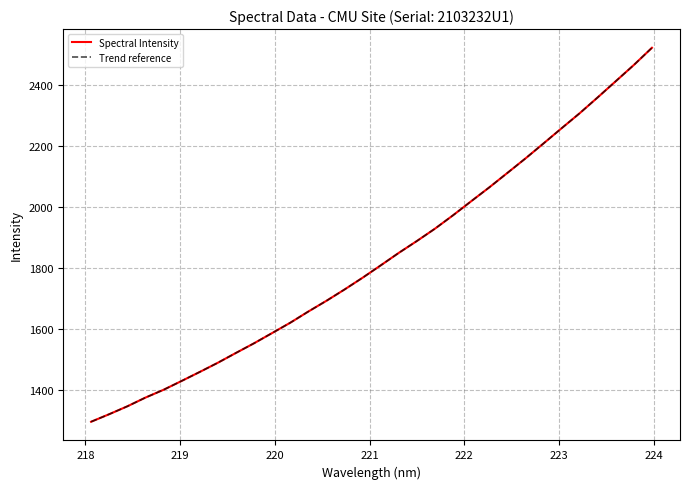

True or false: Trend reference and Spectral Intensity intersect in this chart.

False